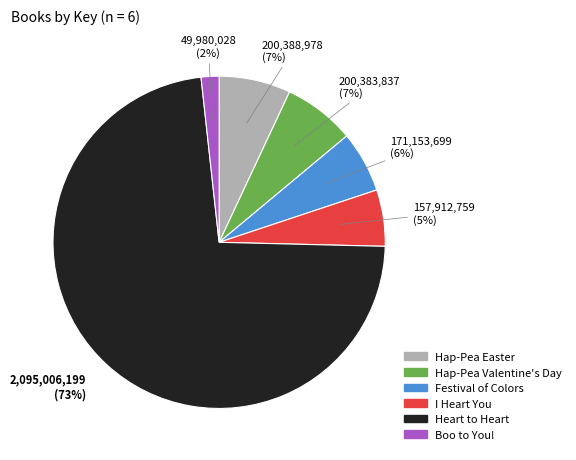

What is the smallest slice in the pie chart?

Boo to You!